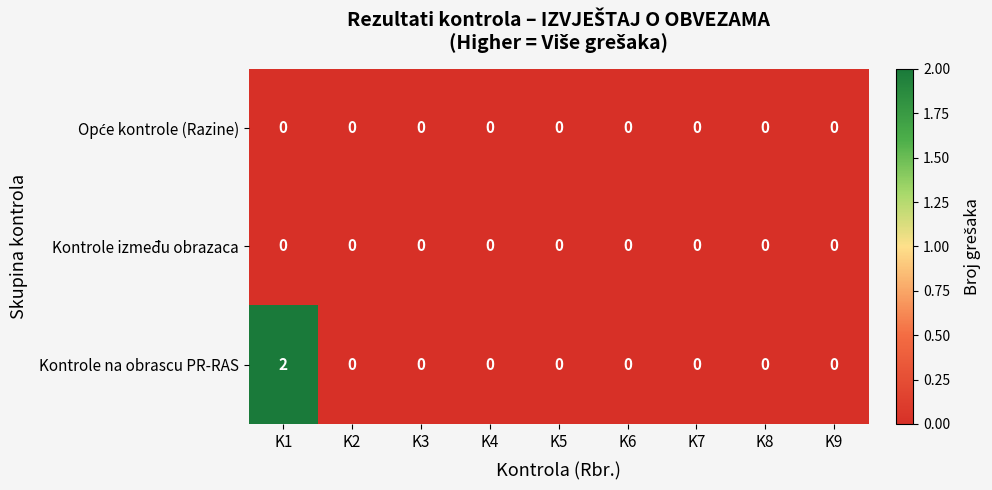

At which category is the sum across all series the highest?

K1